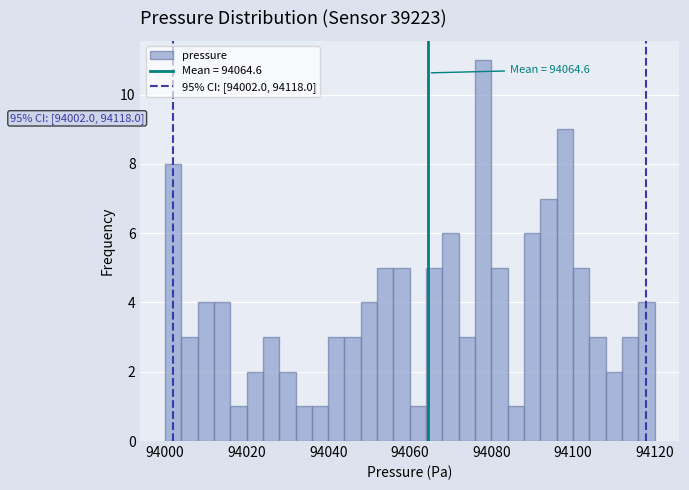

Around what value on the x-axis is the tallest bar? Give the approximate position of its centre, as read against the axis.

94078